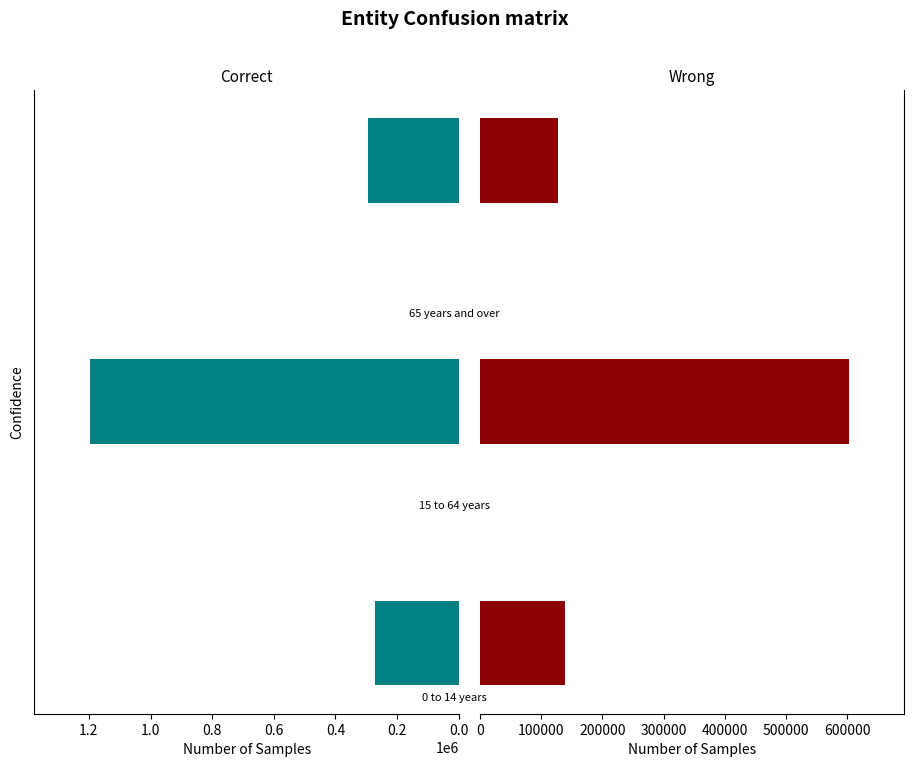

List the series in order of their overall mean, lowest first.

Wrong, Correct